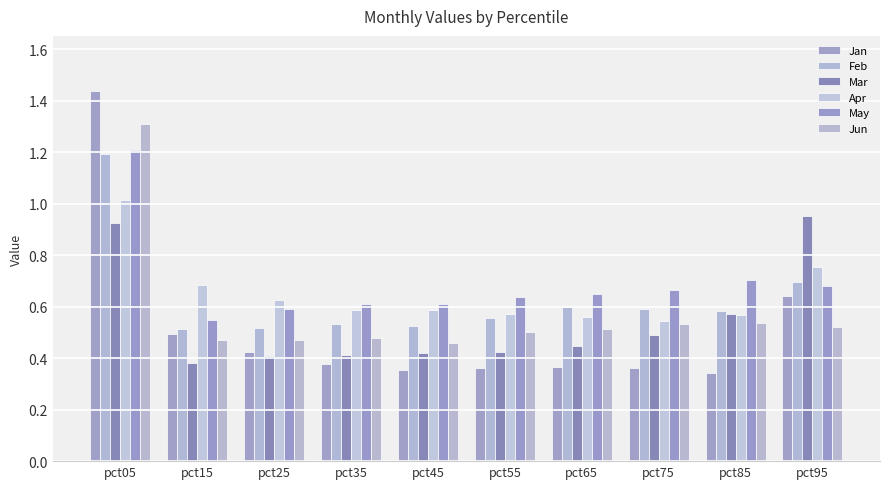

Does the chart contain stacked bars?

No